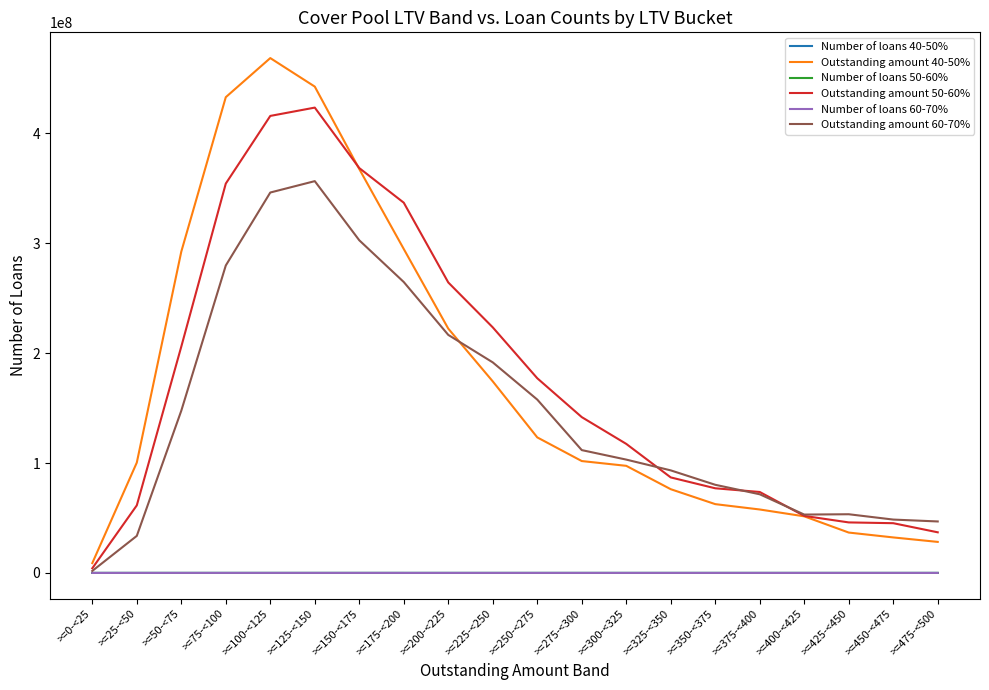

Which series has the largest range (max minus min)?

Outstanding amount 40-50%